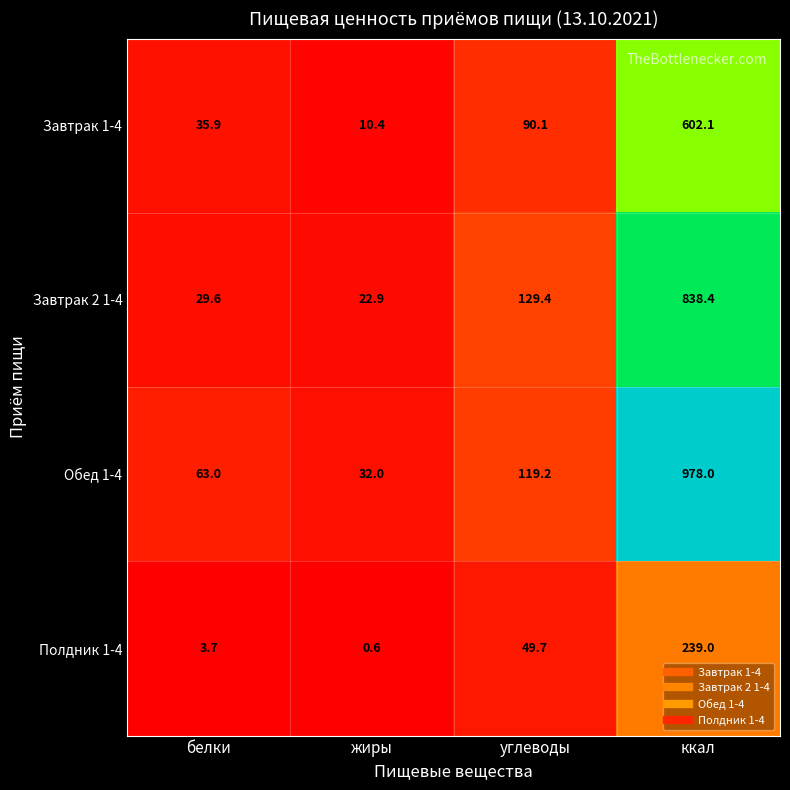

Rank the series by their average value, from highest to lowest.

Обед 1-4, Завтрак 2 1-4, Завтрак 1-4, Полдник 1-4